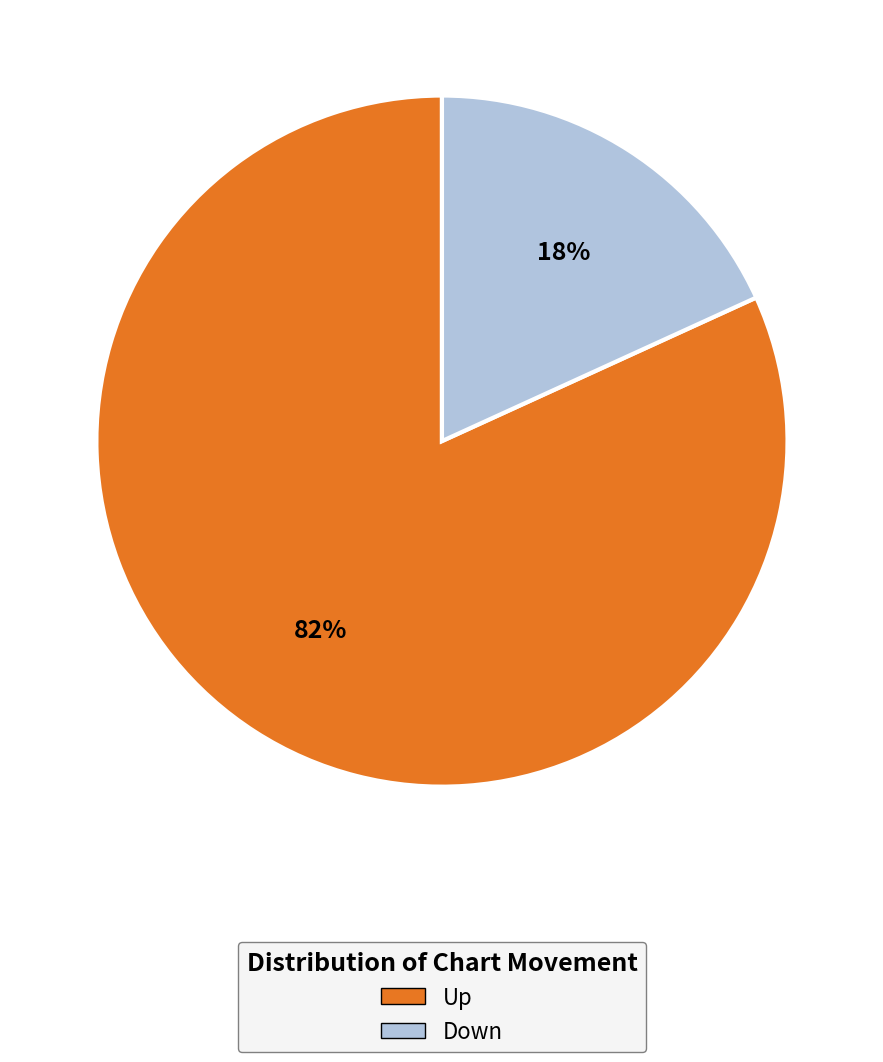

Is there any slice that represents more than half of the pie?

Yes